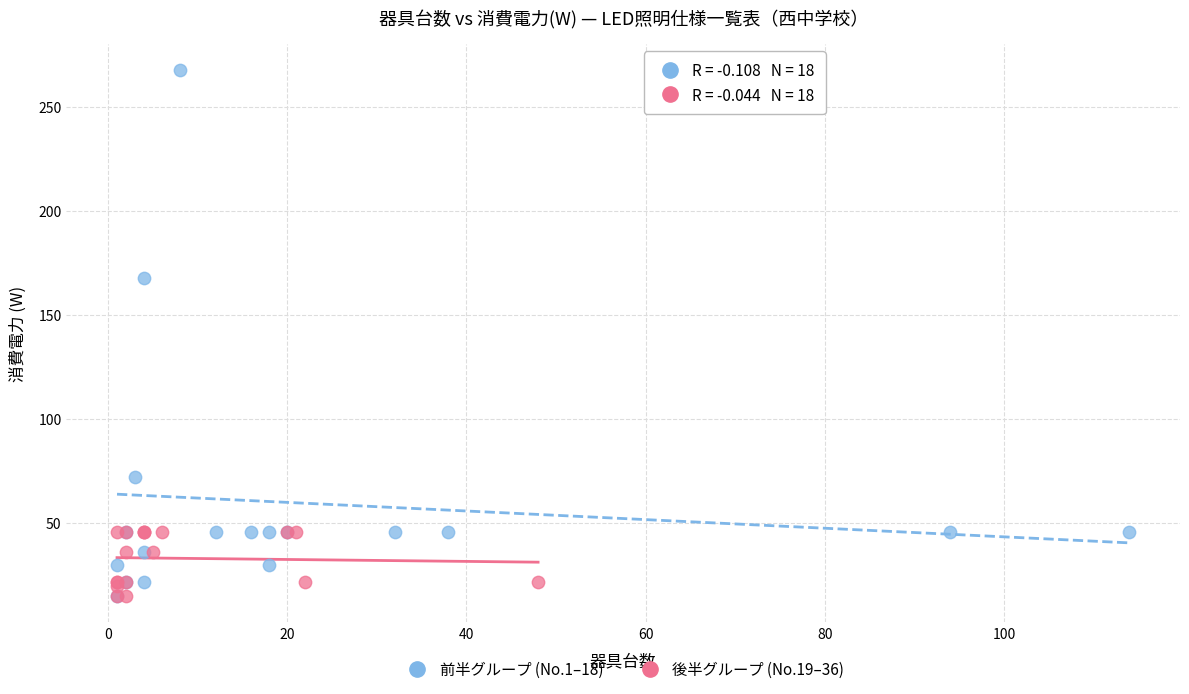

Which series has the largest Y range (max minus min)?

前半グループ (No.1–18)